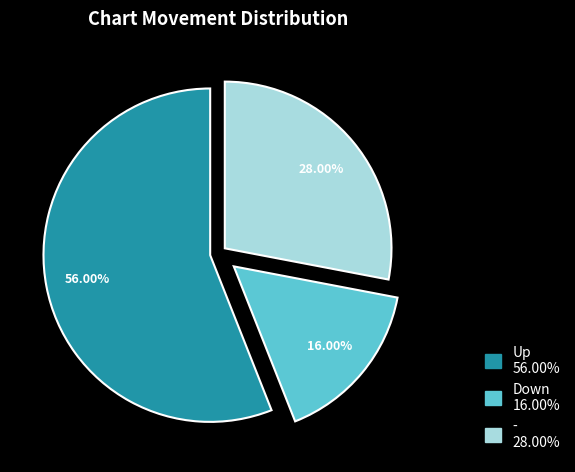

Rank the categories by value from highest to lowest.

up, -, down